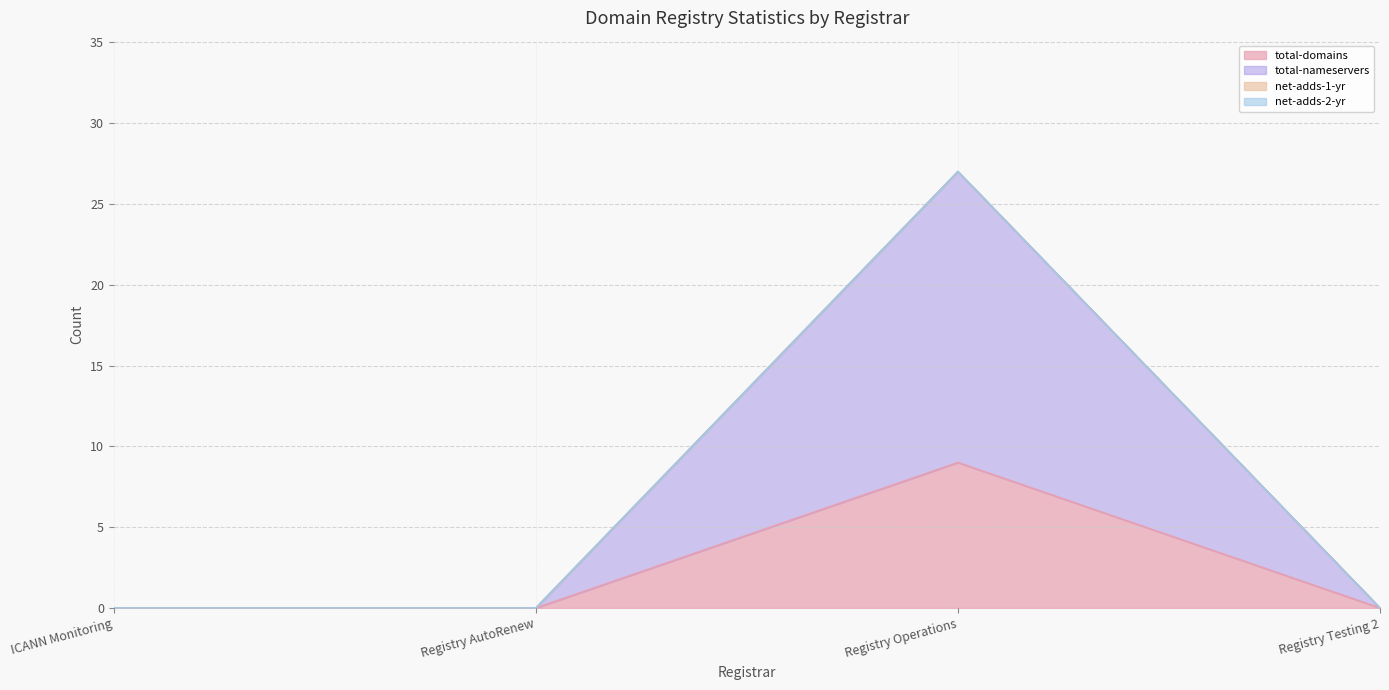

Does the chart display data point markers on the line(s)?

No